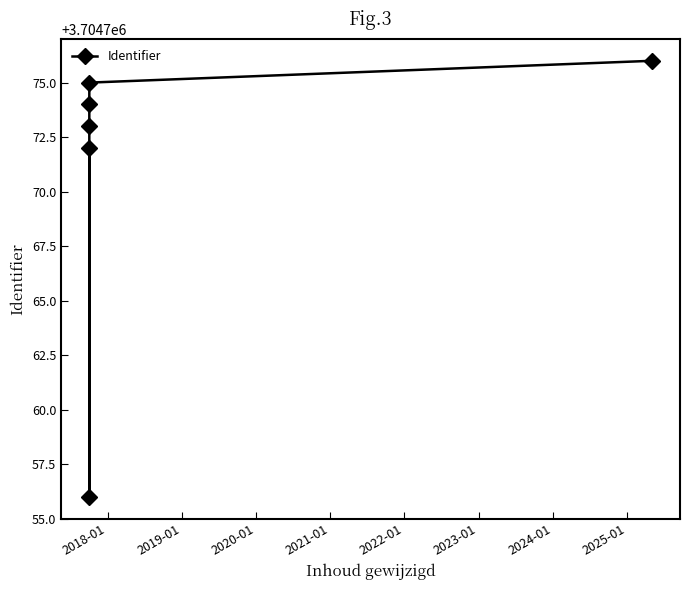

What is the greatest value displayed?

3704776